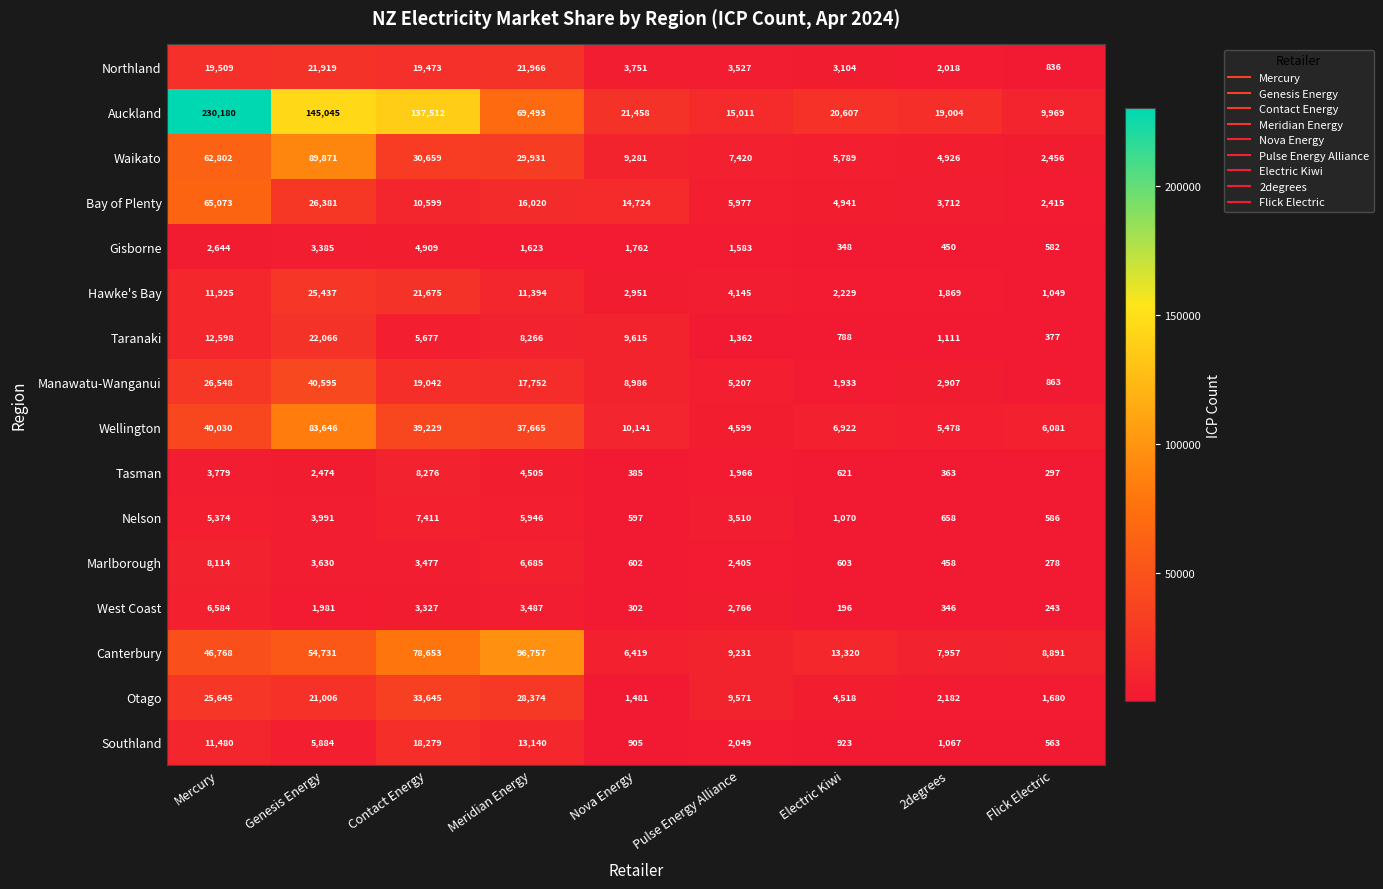

At which category does the chart reach its minimum across all series?

Electric Kiwi